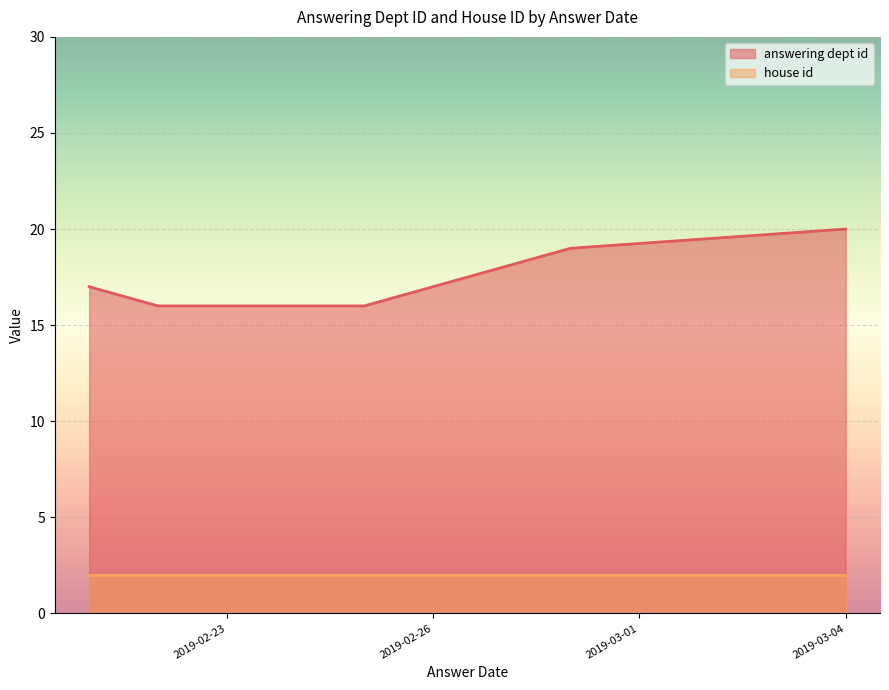

What value does the house id series have at 2019-02-28?

2